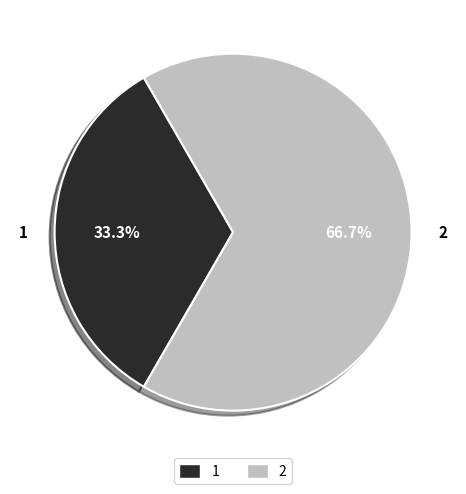

Which has a higher value, 2 or 1?

2